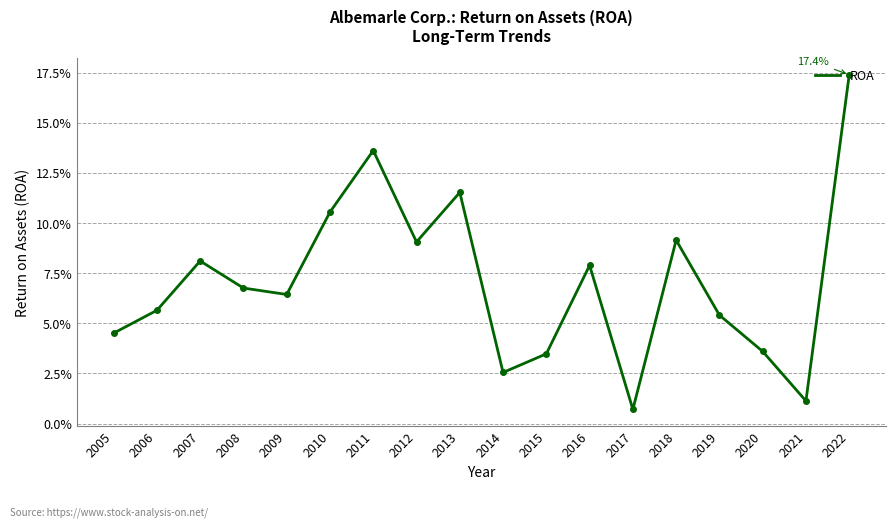

What is the greatest value displayed?

0.2